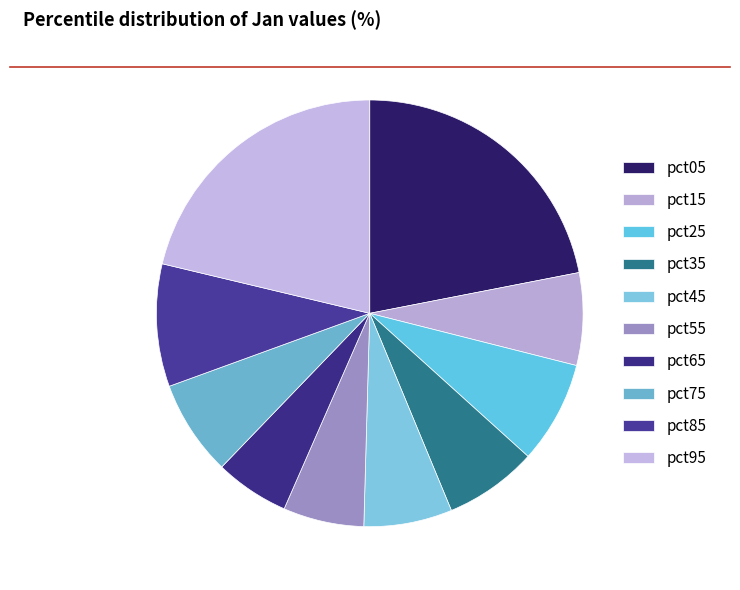

What percentage do pct45 and pct55 together represent?

12.8%